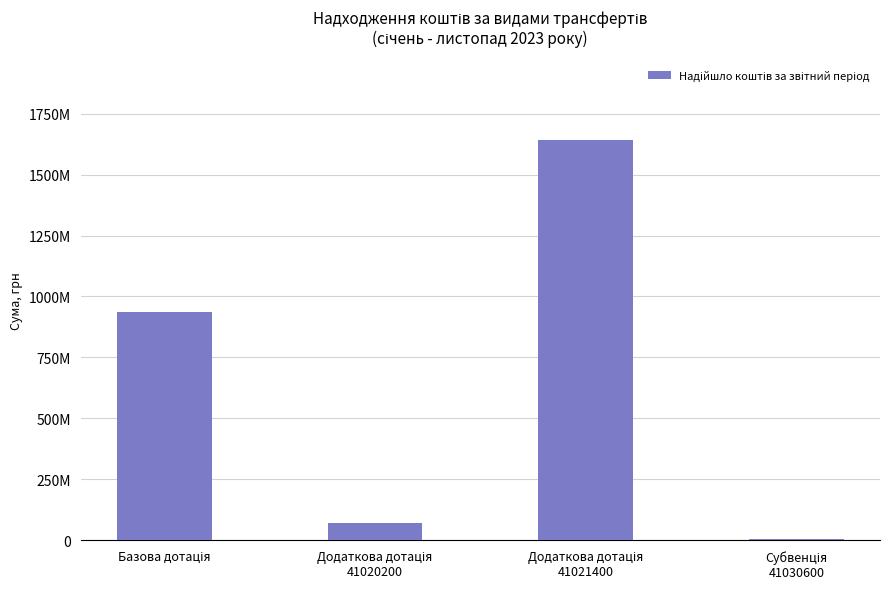

Rank the categories by value from lowest to highest.

Субвенція
41030600, Додаткова дотація
41020200, Базова дотація, Додаткова дотація
41021400